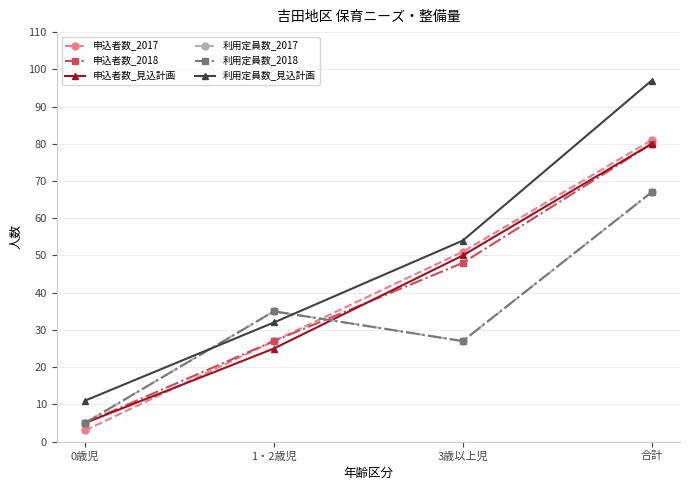

In 利用定員数_2018, how many points are higher than both neighbors (excluding endpoints)?

1